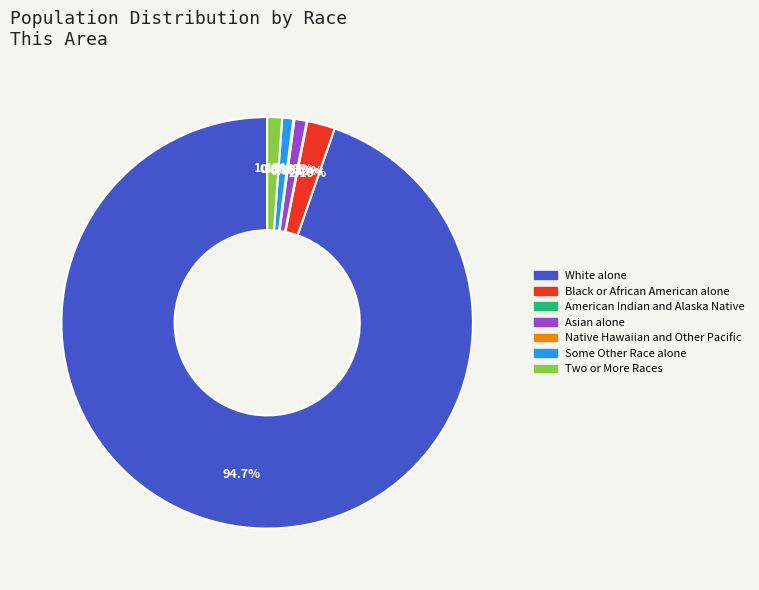

Combined, do White alone and Black or African American alone account for over 50%?

Yes